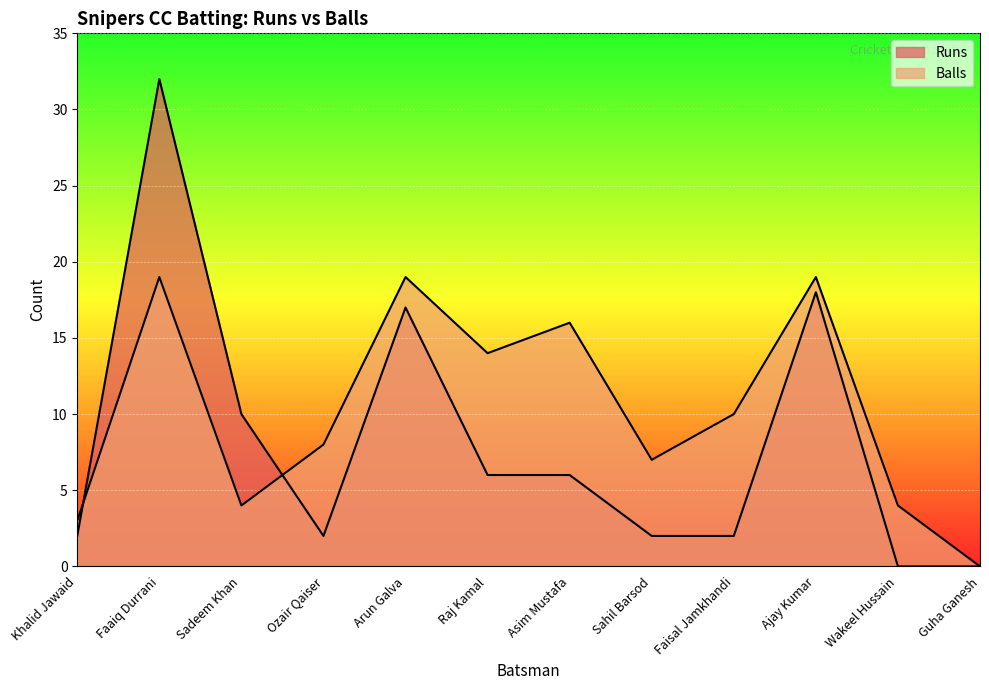

Reading left to right, what are all the values shown in this chart?

Runs: Khalid Jawaid=2	Faaiq Durrani=32	Sadeem Khan=10	Ozair Qaiser=2	Arun Galva=17	Raj Kamal=6	Asim Mustafa=6	Sahil Barsod=2	Faisal Jamkhandi=2	Ajay Kumar=18	Wakeel Hussain=0	Guha Ganesh=0
Balls: Khalid Jawaid=3	Faaiq Durrani=19	Sadeem Khan=4	Ozair Qaiser=8	Arun Galva=19	Raj Kamal=14	Asim Mustafa=16	Sahil Barsod=7	Faisal Jamkhandi=10	Ajay Kumar=19	Wakeel Hussain=4	Guha Ganesh=0